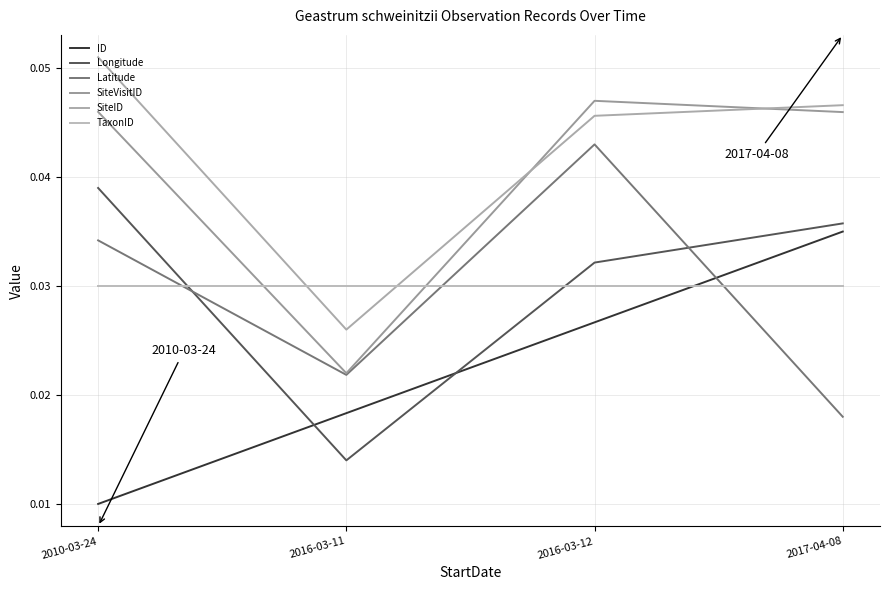

Which series has the largest total across all categories?

SiteID